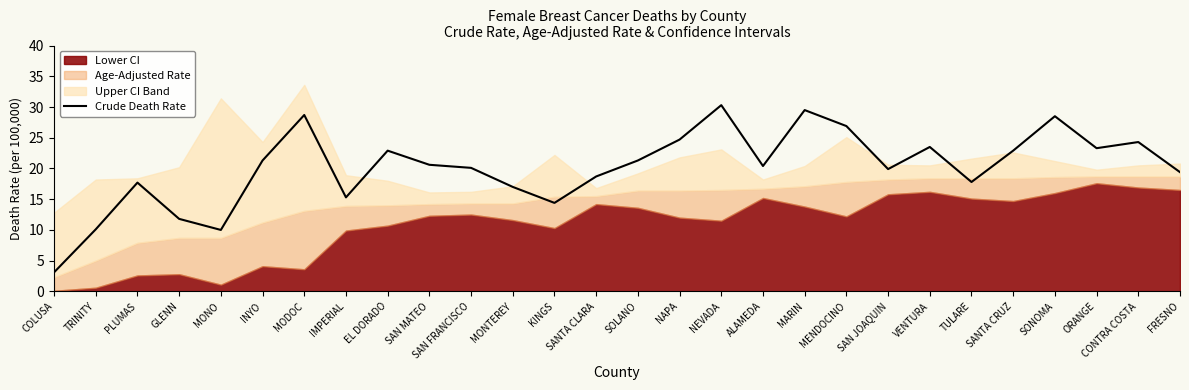

Reading right to left, extract all data points from this chart.

FRESNO=19.4	CONTRA COSTA=24.3	ORANGE=23.3	SONOMA=28.5	SANTA CRUZ=22.9	TULARE=17.8	VENTURA=23.5	SAN JOAQUIN=19.9	MENDOCINO=26.9	MARIN=29.5	ALAMEDA=20.4	NEVADA=30.3	NAPA=24.7	SOLANO=21.3	SANTA CLARA=18.7	KINGS=14.4	MONTEREY=17.0	SAN FRANCISCO=20.1	SAN MATEO=20.6	EL DORADO=22.9	IMPERIAL=15.3	MODOC=28.7	INYO=21.3	MONO=10.0	GLENN=11.8	PLUMAS=17.7	TRINITY=10.1	COLUSA=3.1